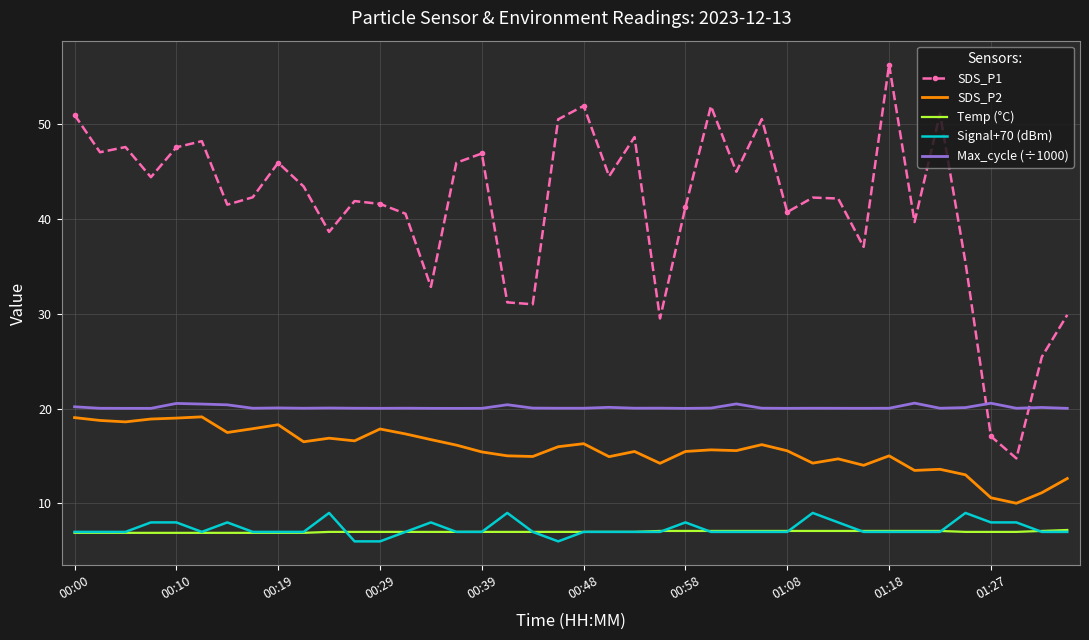

Which series has the widest spread of values?

SDS_P1